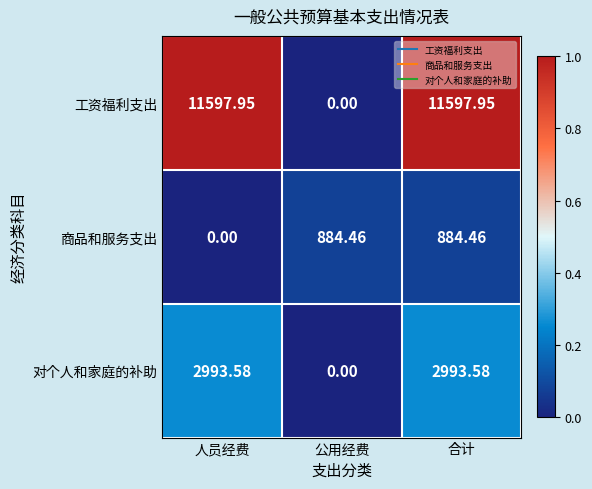

Where is 对个人和家庭的补助 nearest to the value 1496?

公用经费